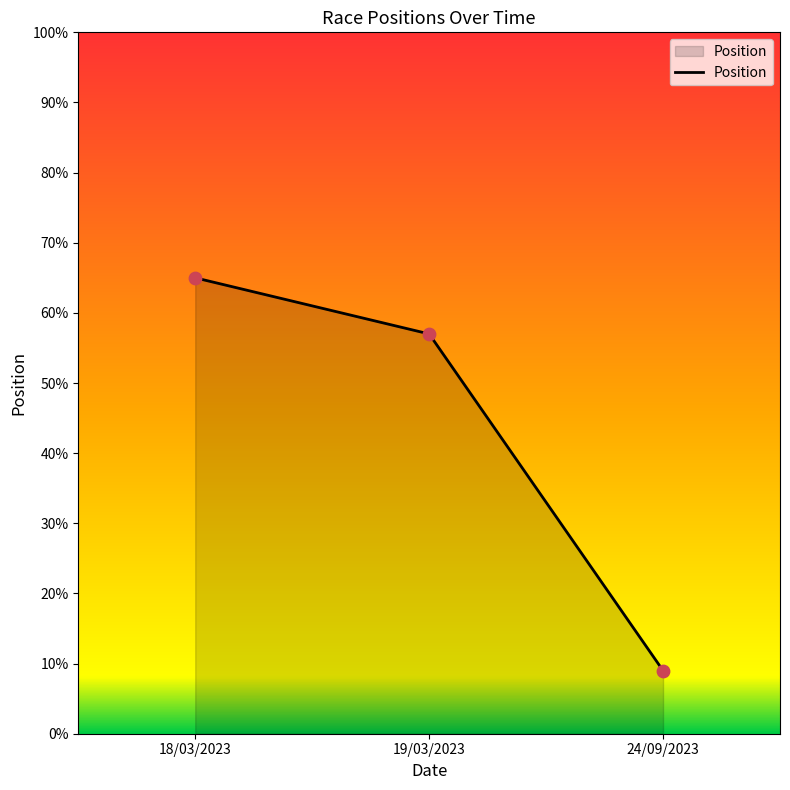

What is the ratio of the value at 18/03/2023 to the value at 19/03/2023?

1.1